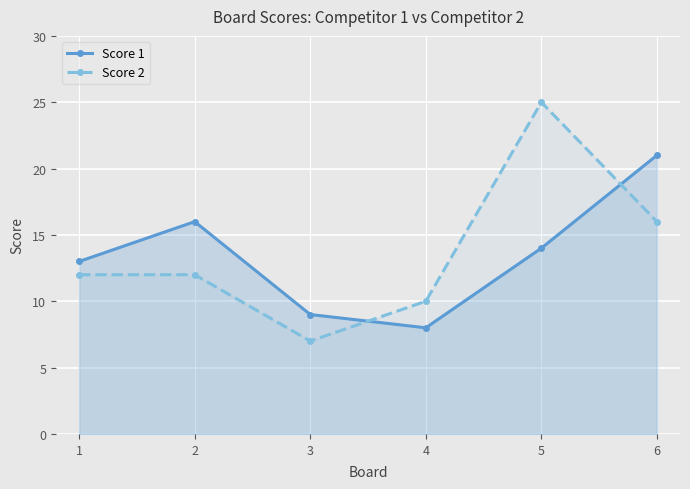

Which series changed the most between 4 and 6?

Score 1